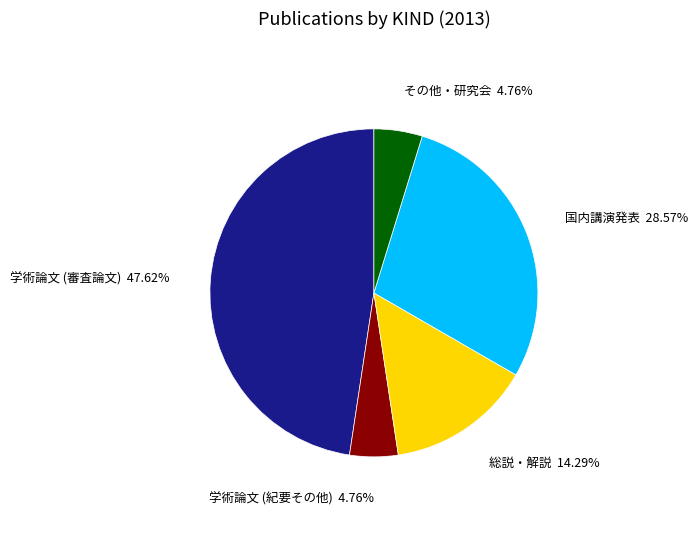

To the nearest percent, what percentage of the pie is 総説・解説?

14%